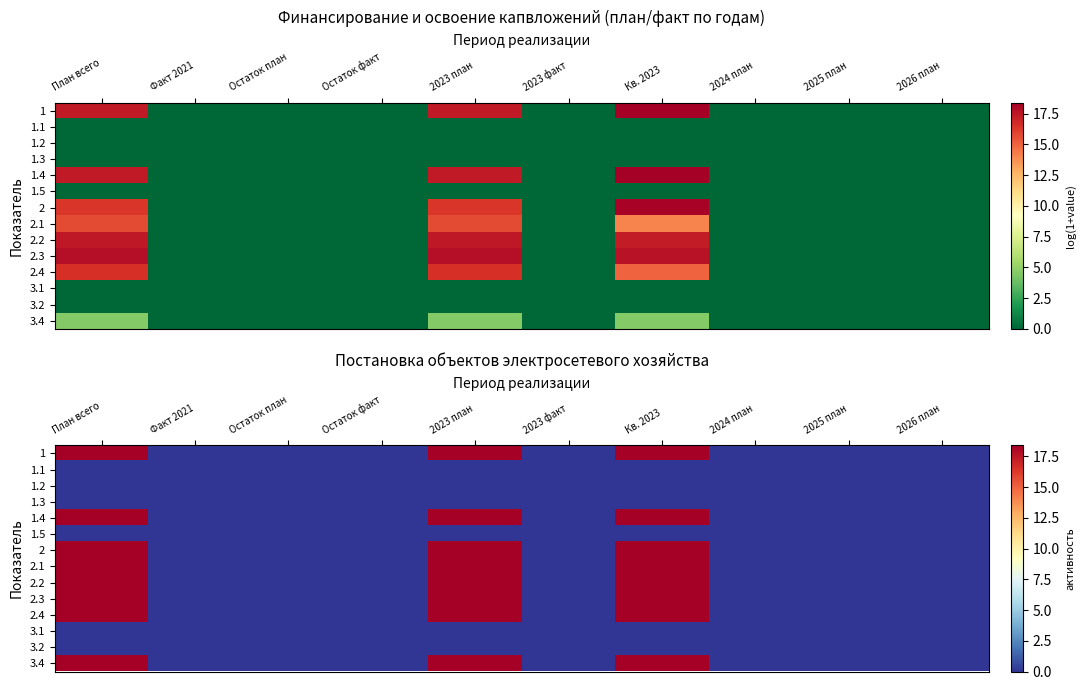

Is it true that 1.4 equals 12.3 at 2024 план?

False